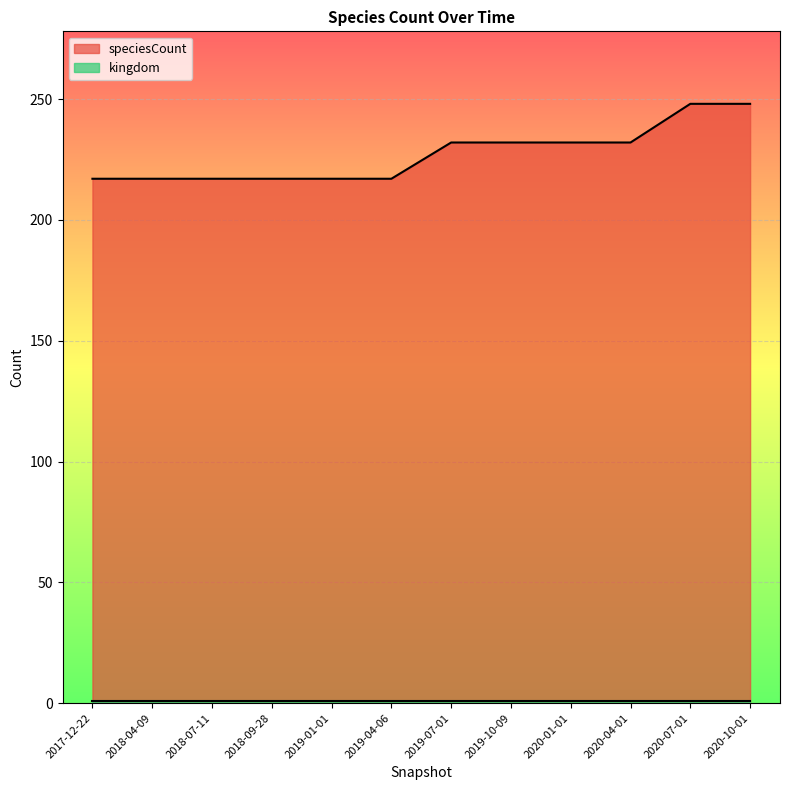

Which label corresponds to the largest value in the chart?

2020-07-01